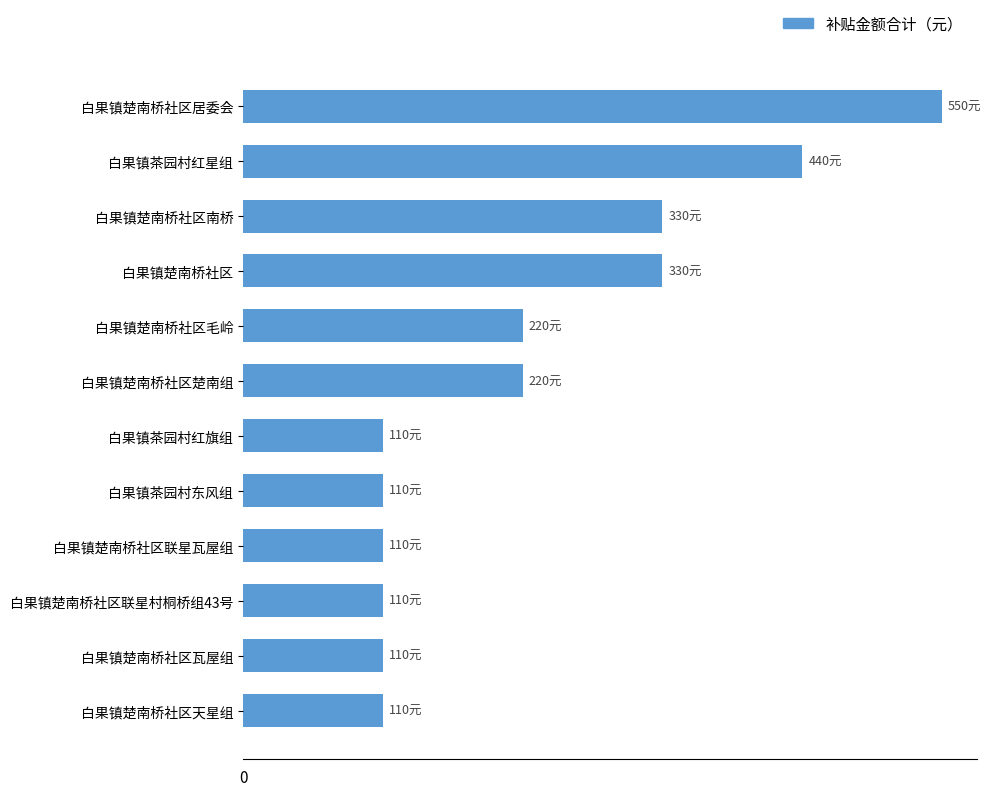

Does the chart contain any negative values?

No